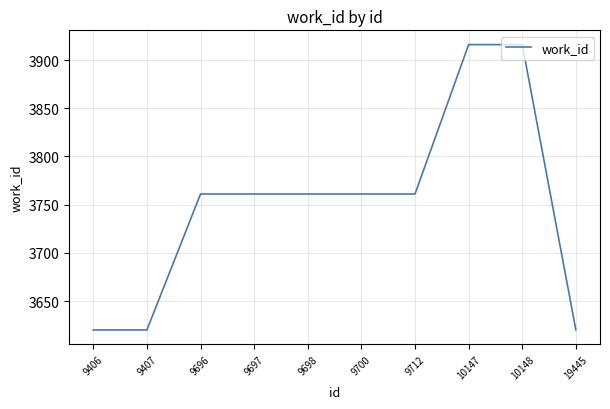

The value at 9700 is 3761. True or false?

True